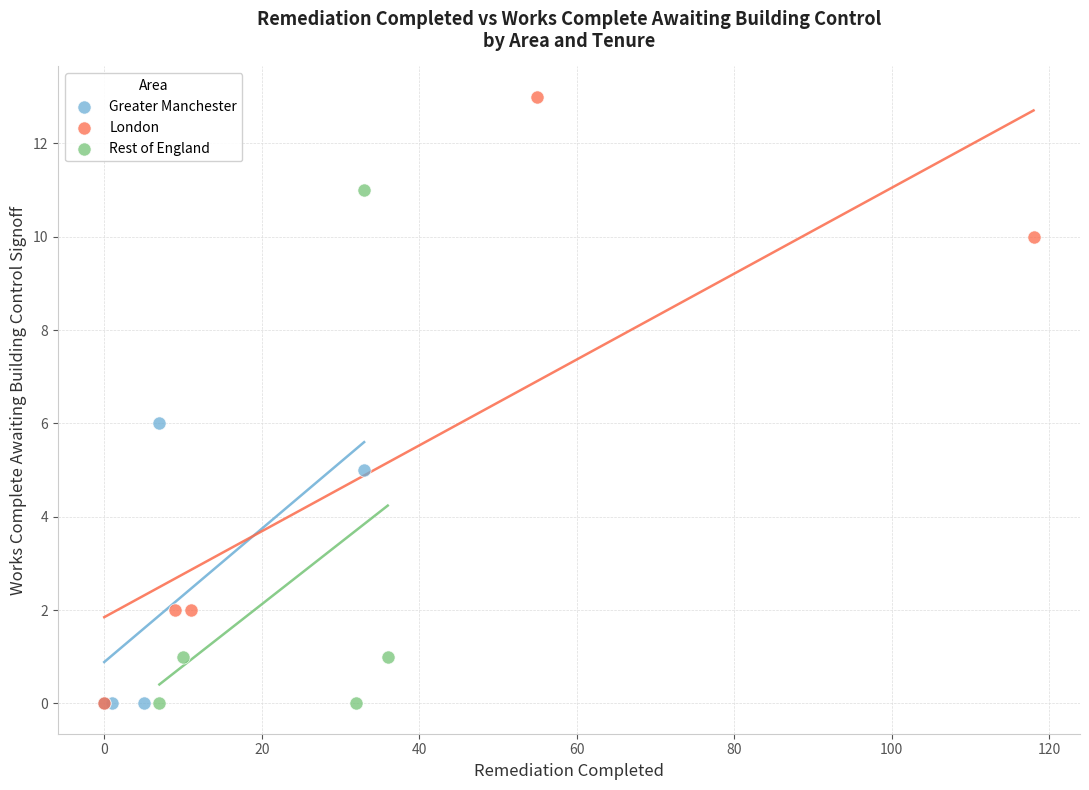

Which series has the largest Y range (max minus min)?

London